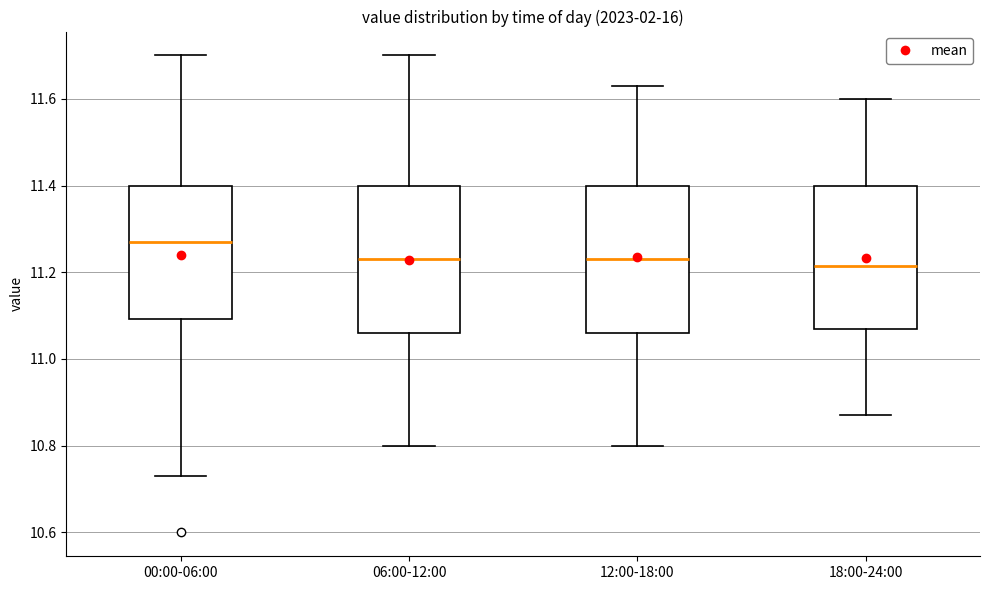

Which box has the highest median line?

00:00-06:00